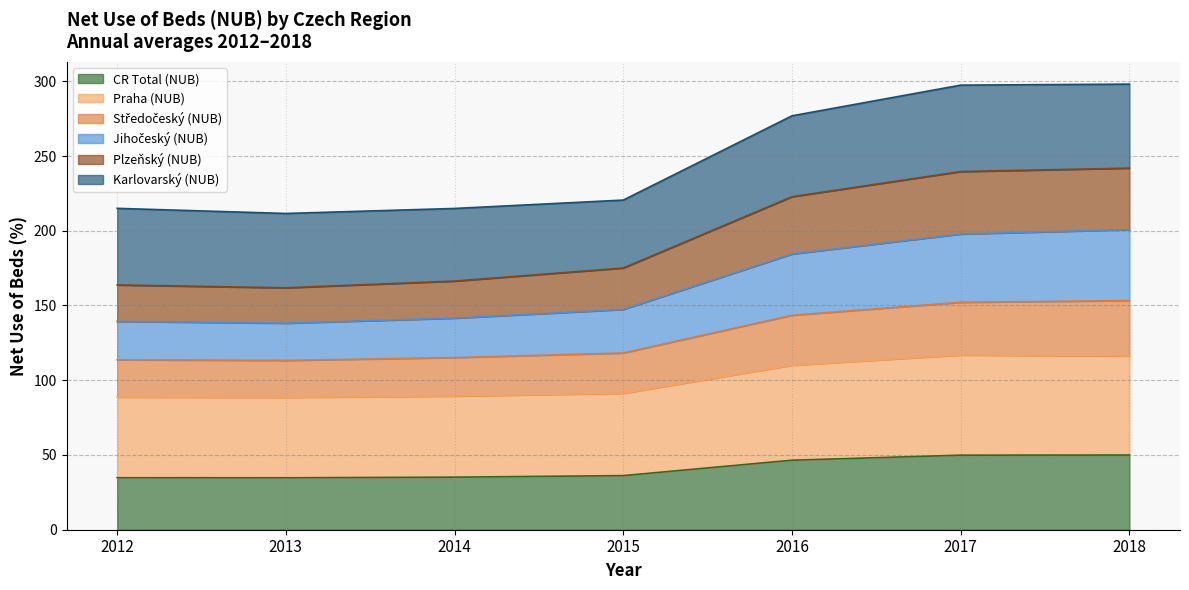

Rank the categories by Středočeský (NUB) value from highest to lowest.

2018, 2017, 2016, 2015, 2014, 2012, 2013